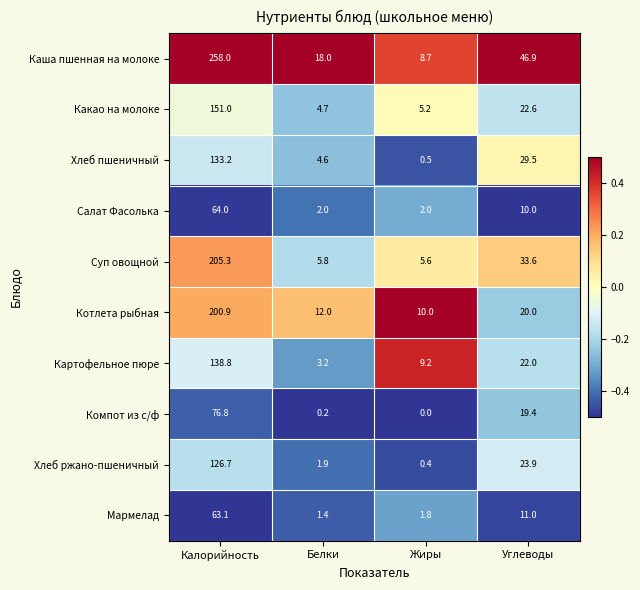

How many distinct data groups are displayed?

10